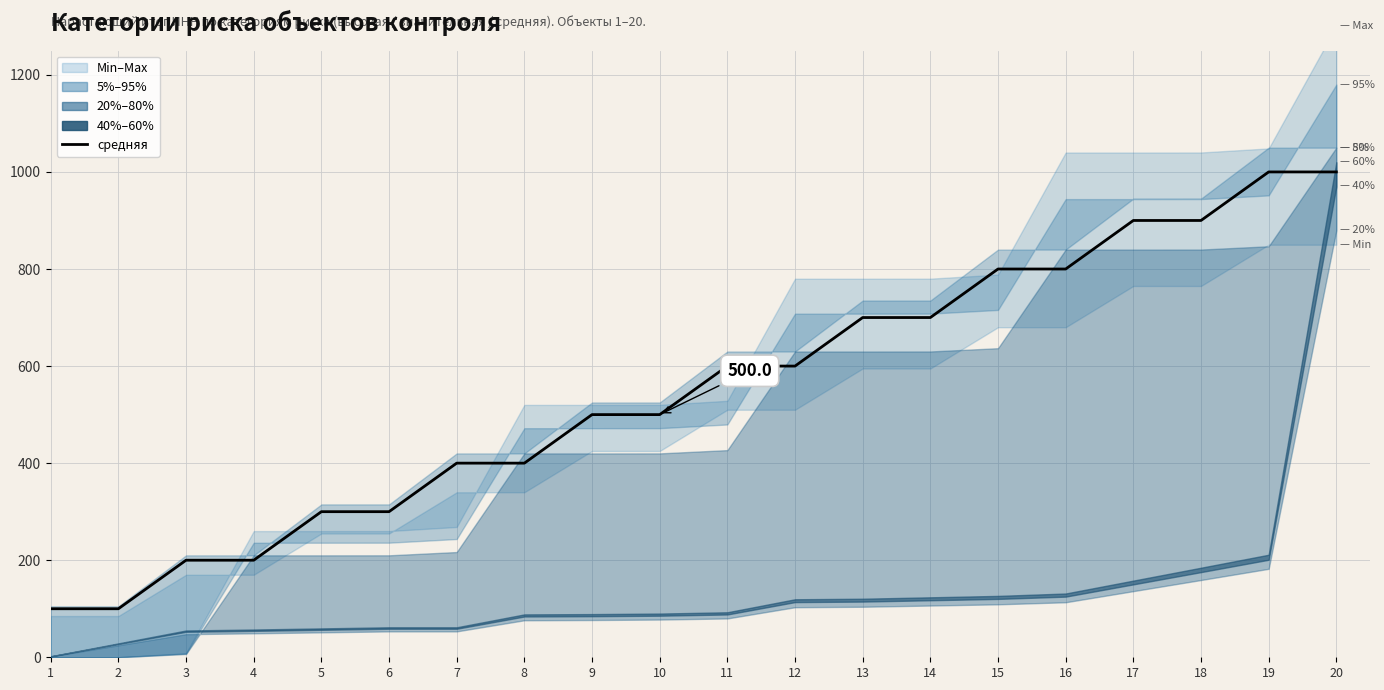

What is the value of the 13th point from the left?

700